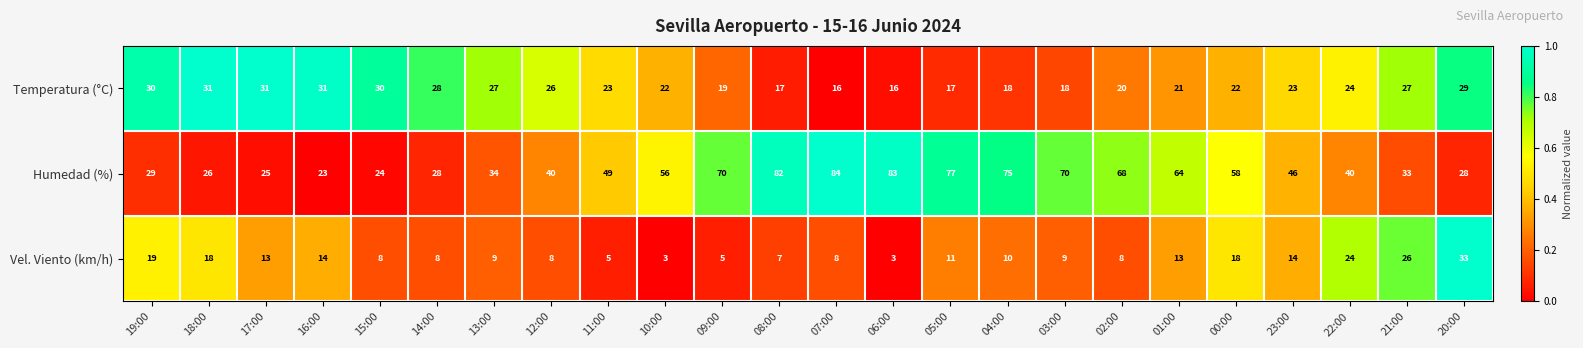

Rank the series by their maximum value, from highest to lowest.

Humedad (%), Vel. Viento (km/h), Temperatura (°C)